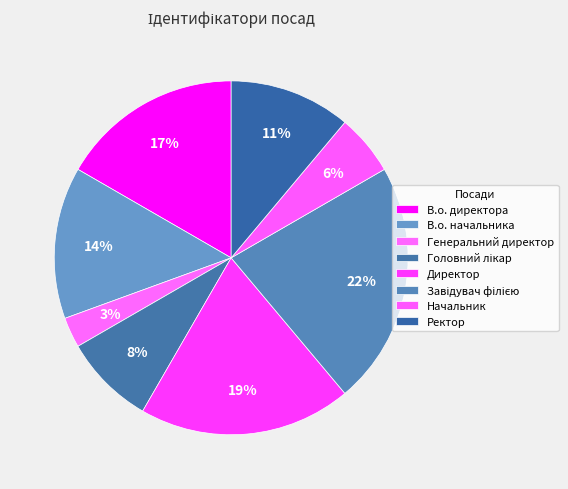

Which category has the biggest portion of the pie?

Завідувач філією